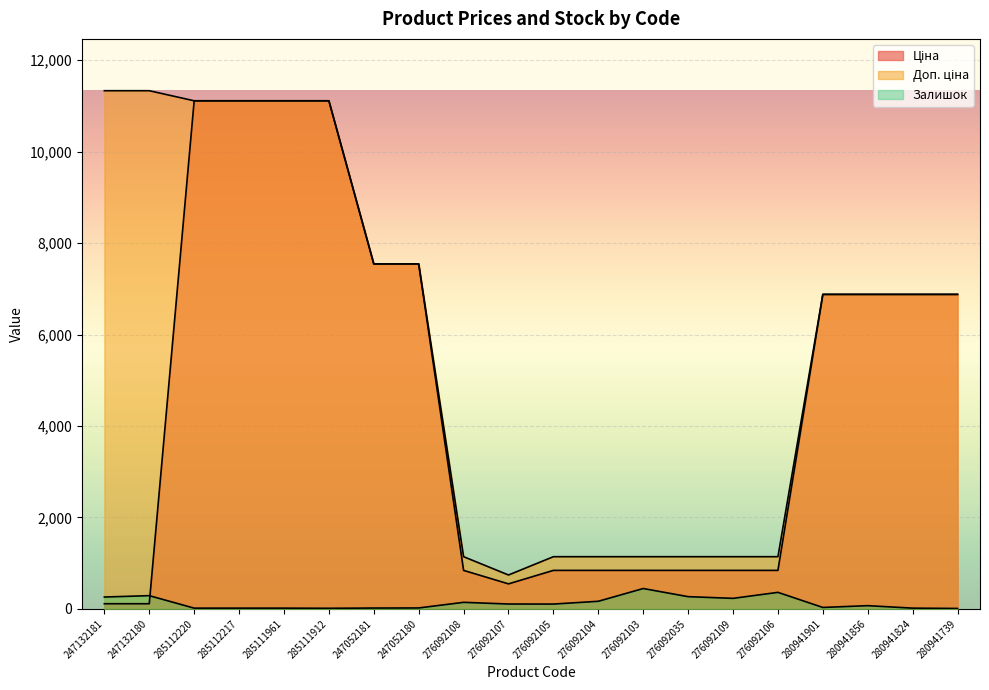

Rank the series at 276092106 from highest to lowest value.

Доп. ціна, Ціна, Залишок